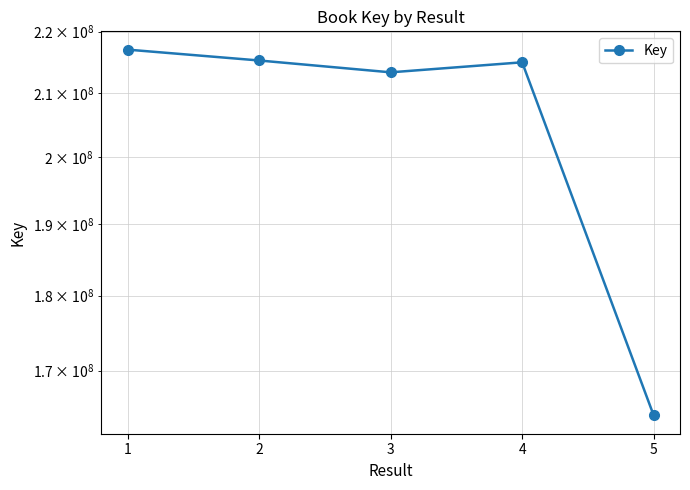

Reading left to right, what are all the values shown in this chart?

217013344	215229275	213298582	214930367	164312029